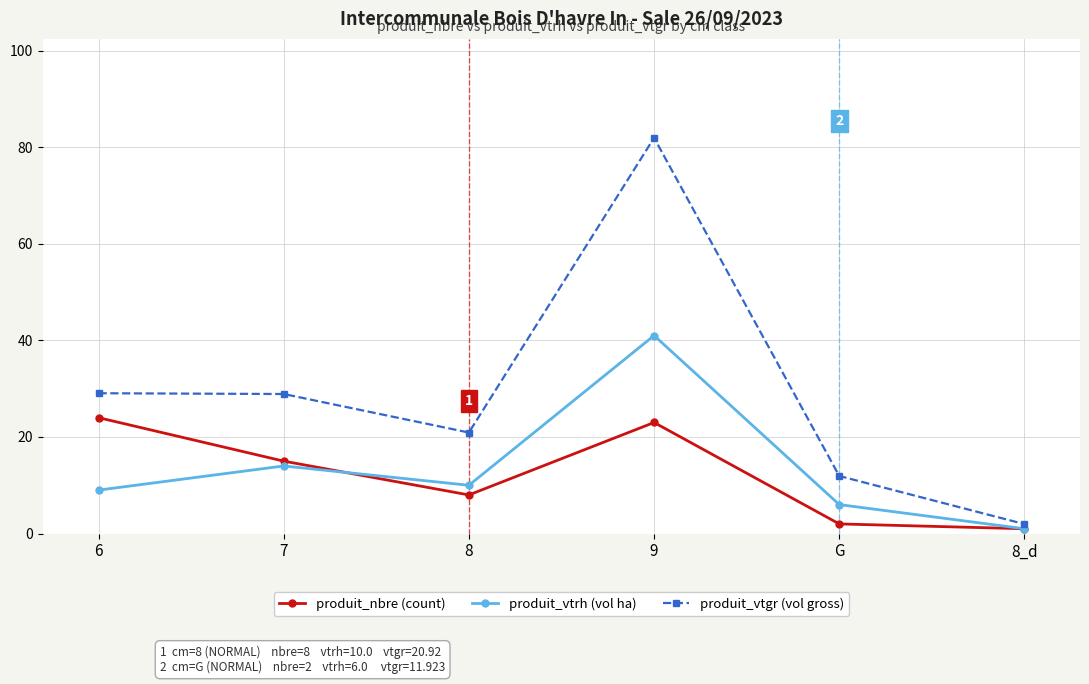

True or false: produit_nbre (count) and produit_vtgr (vol gross) cross at least once.

False